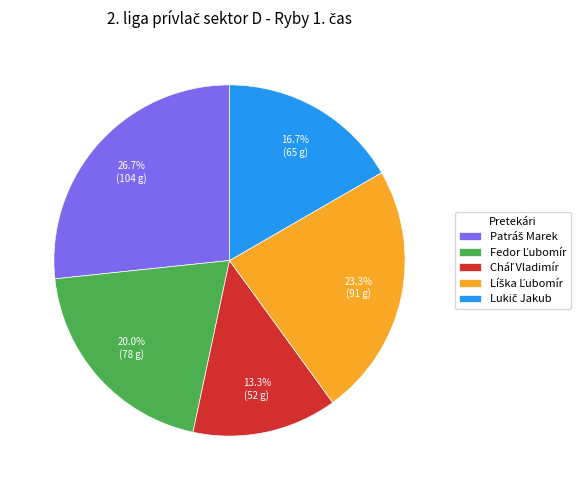

Is there any slice that represents more than half of the pie?

No